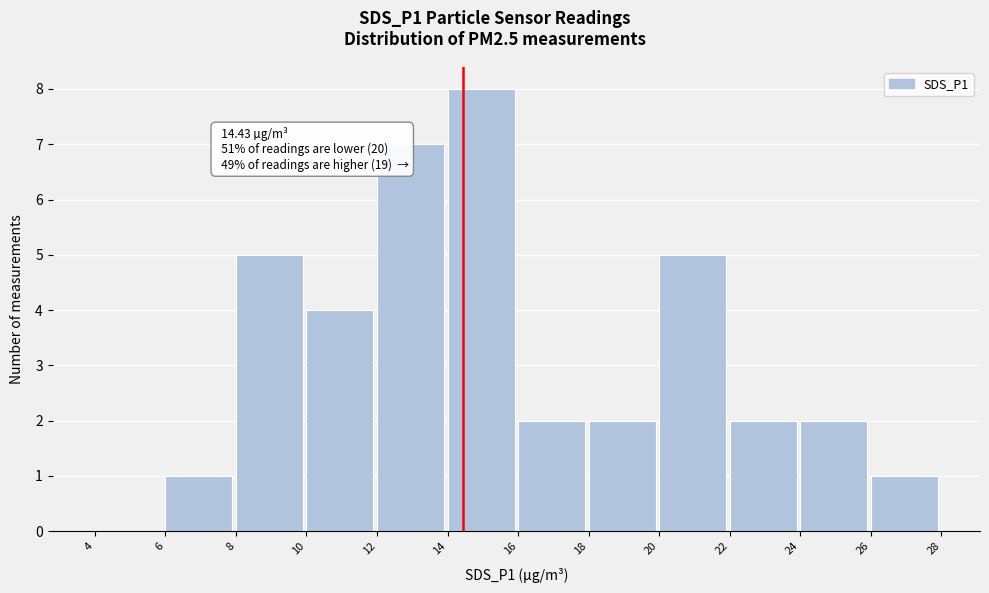

Which range on the x-axis has the tallest bar?

14 to 16